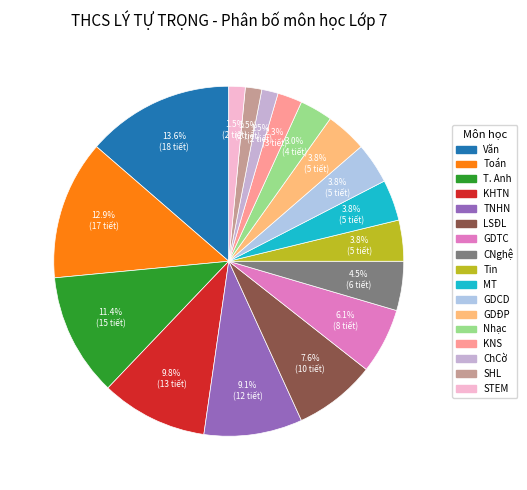

How much of the chart is everything except KHTN?

90.2%